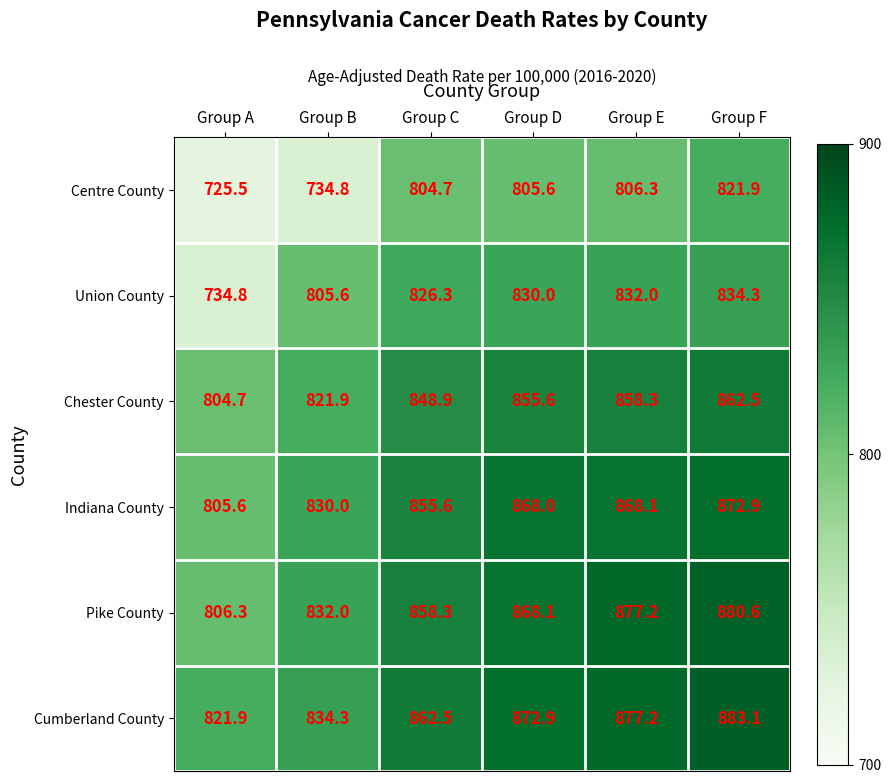

What is the difference between the Chester County values at Group D and Group A?

50.9